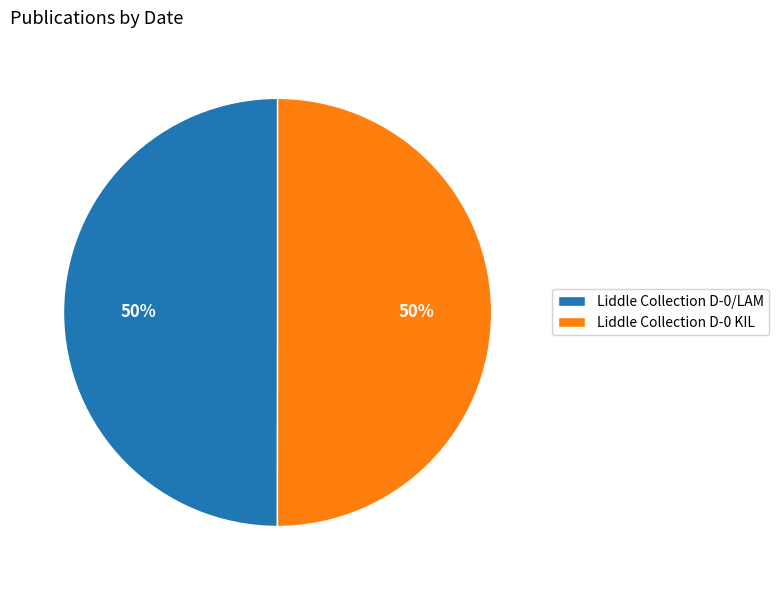

Approximately how many times larger is the value at Liddle Collection D-0/LAM compared to Liddle Collection D-0 KIL?

1.0